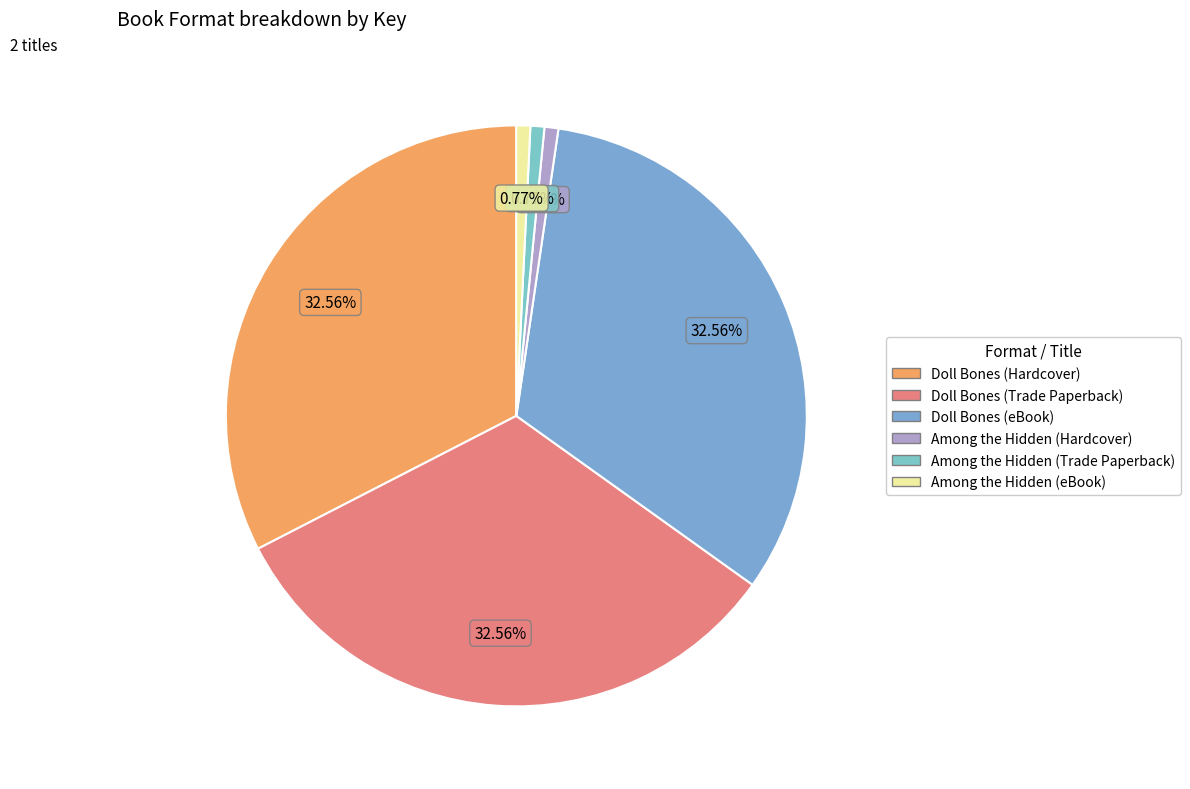

Which slice is the smallest?

Among the Hidden (Hardcover)